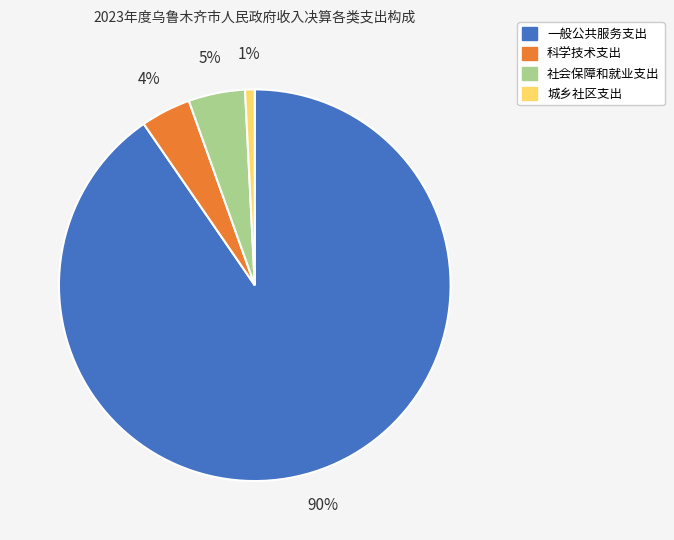

Rank the categories by value from highest to lowest.

一般公共服务支出, 社会保障和就业支出, 科学技术支出, 城乡社区支出